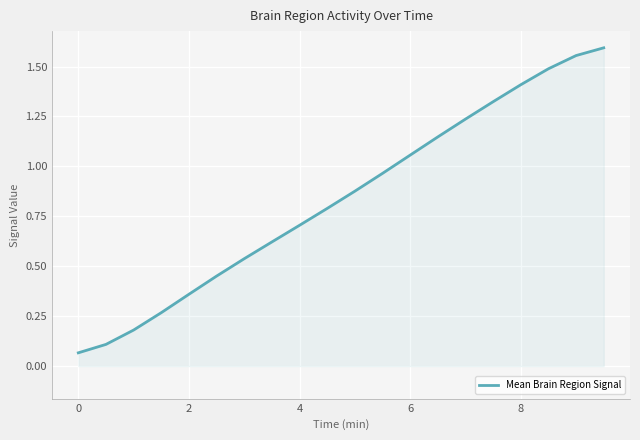

Reading left to right, list all the values displayed in this chart.

0.1	0.1	0.2	0.3	0.4	0.5	0.5	0.6	0.7	0.8	0.9	1.0	1.1	1.1	1.2	1.3	1.4	1.5	1.6	1.6